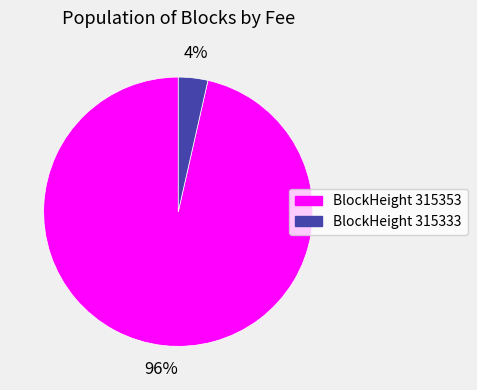

Is there a majority slice in this chart?

Yes